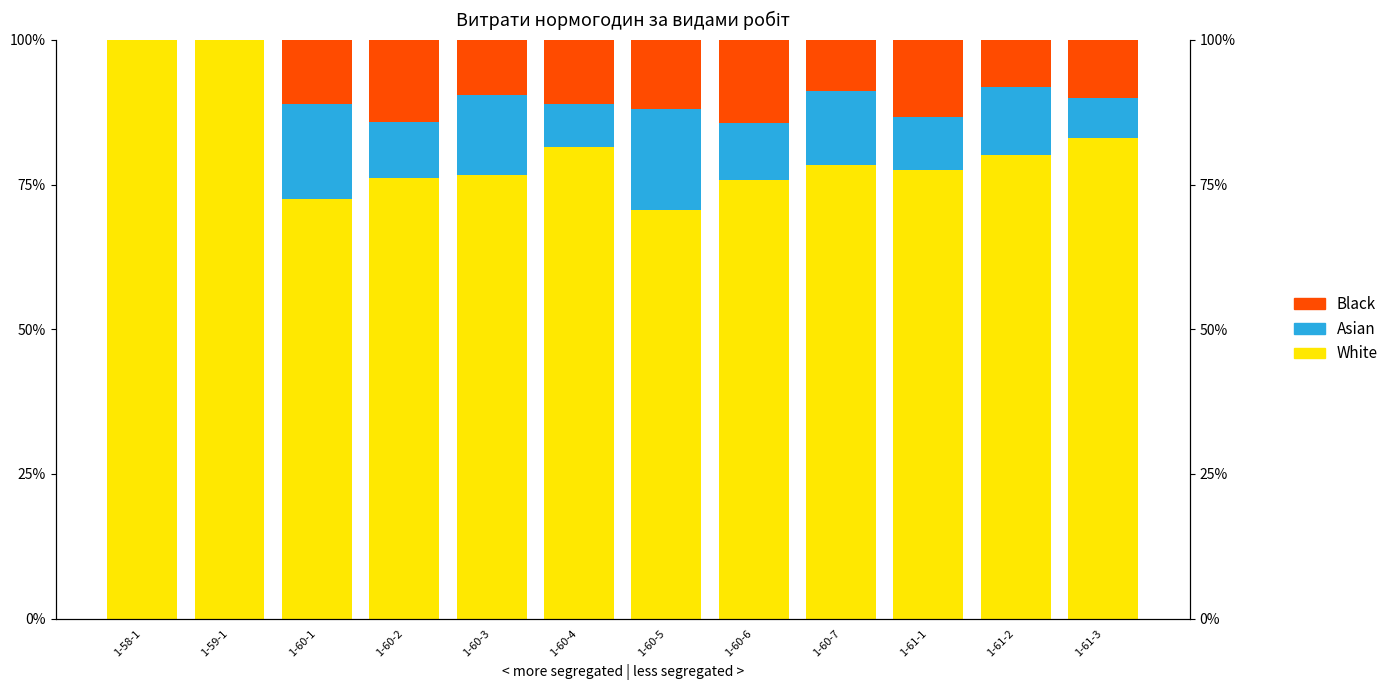

What position from the left is 1-60-6?

8